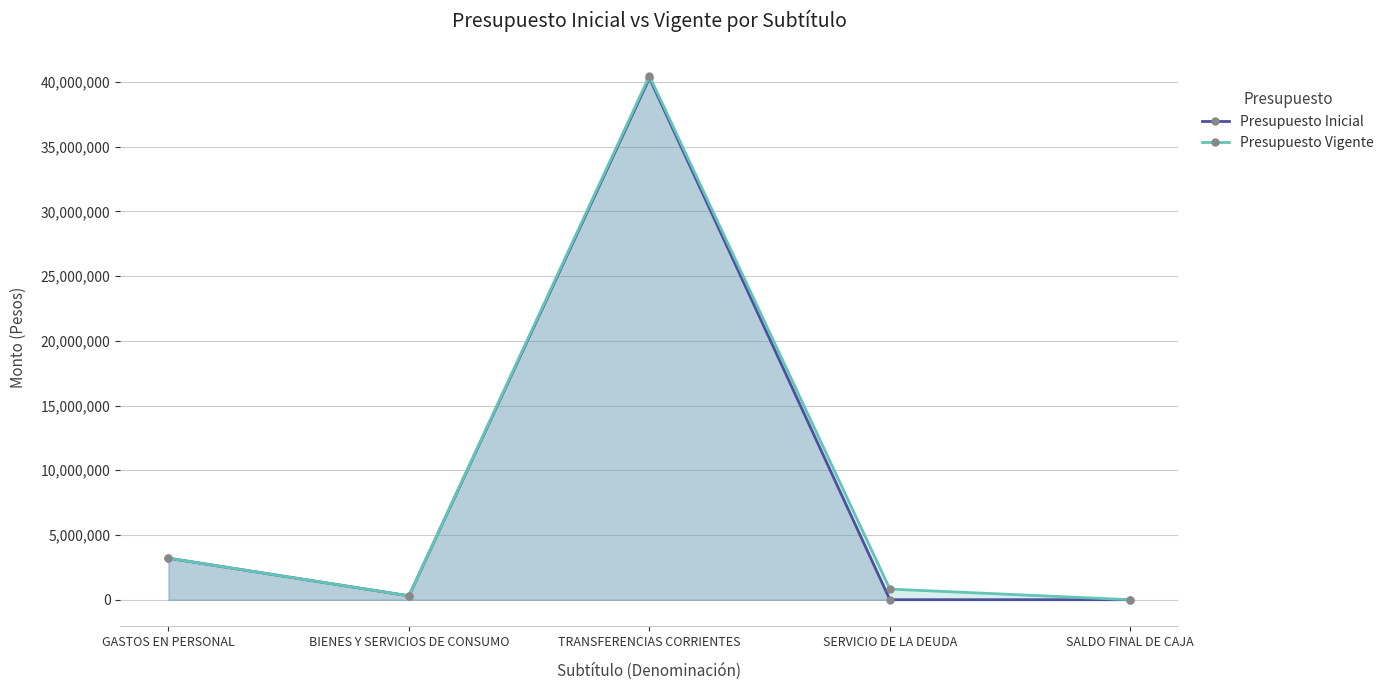

Rank the categories by Presupuesto Vigente value from highest to lowest.

TRANSFERENCIAS CORRIENTES, GASTOS EN PERSONAL, SERVICIO DE LA DEUDA, BIENES Y SERVICIOS DE CONSUMO, SALDO FINAL DE CAJA